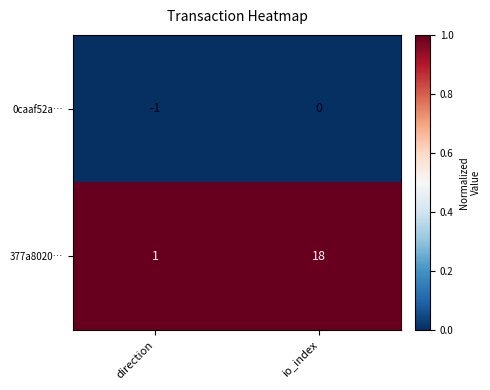

Which series changed the most between direction and io_index?

377a8020…